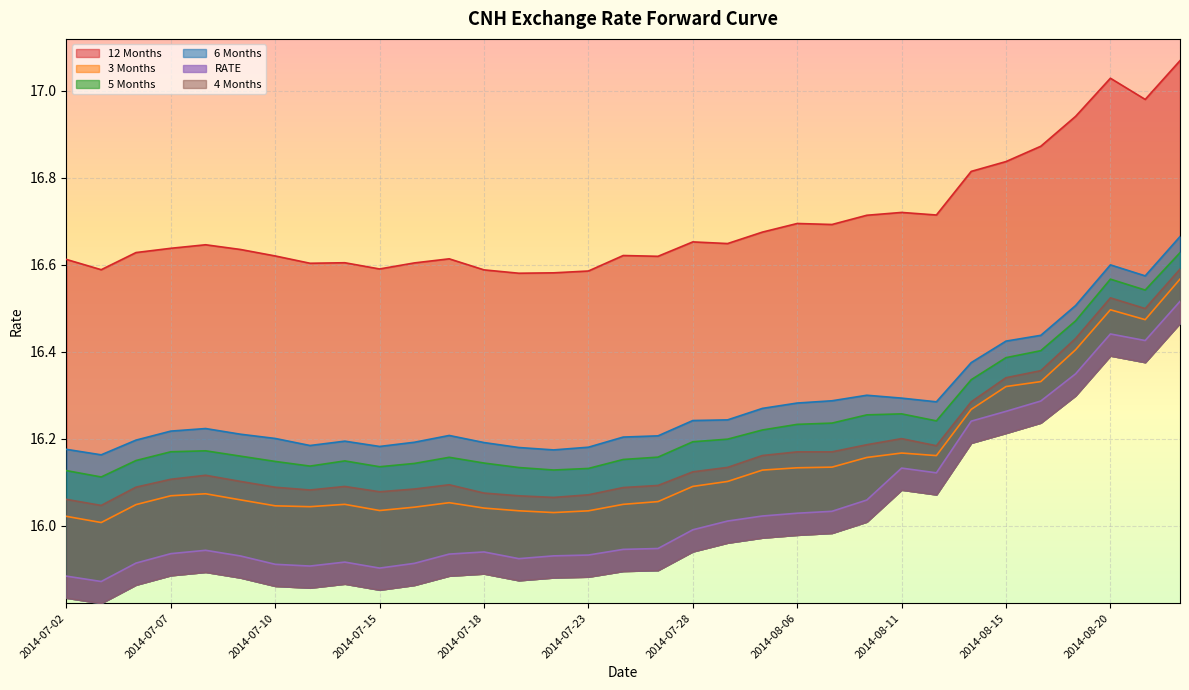

In RATE, how many points are higher than both neighbors (excluding endpoints)?

5